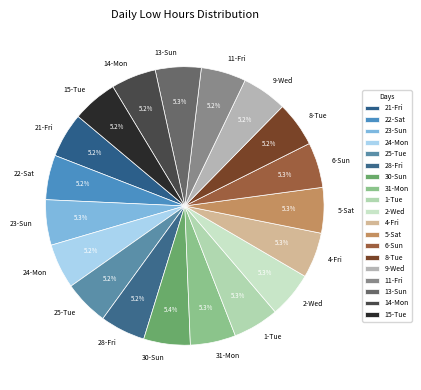

Approximately how many times larger is the value at 28-Fri compared to 8-Tue?

1.0